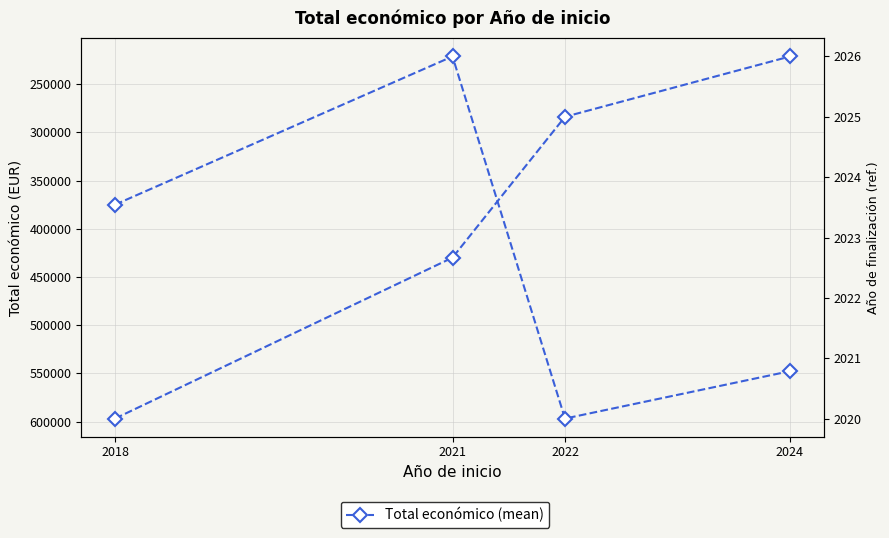

True or false: Total económico (mean) and Año de finalización (mean) intersect in this chart.

False